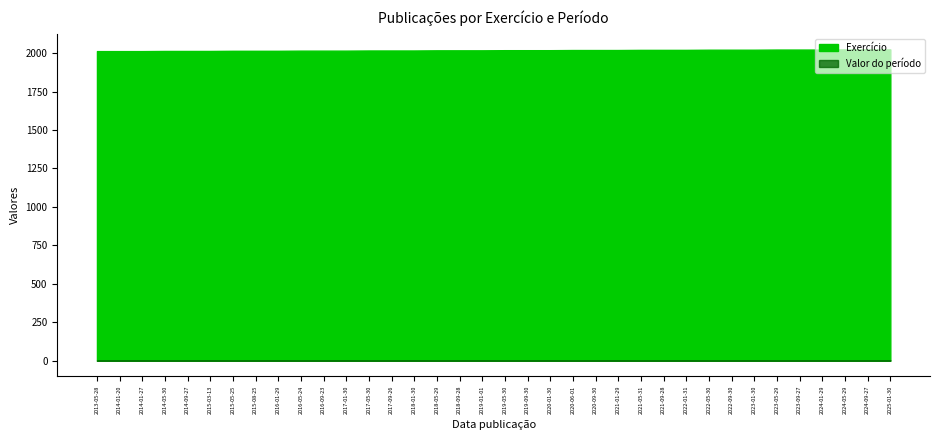

What is the label of the 24th point from the right?

2017-05-30